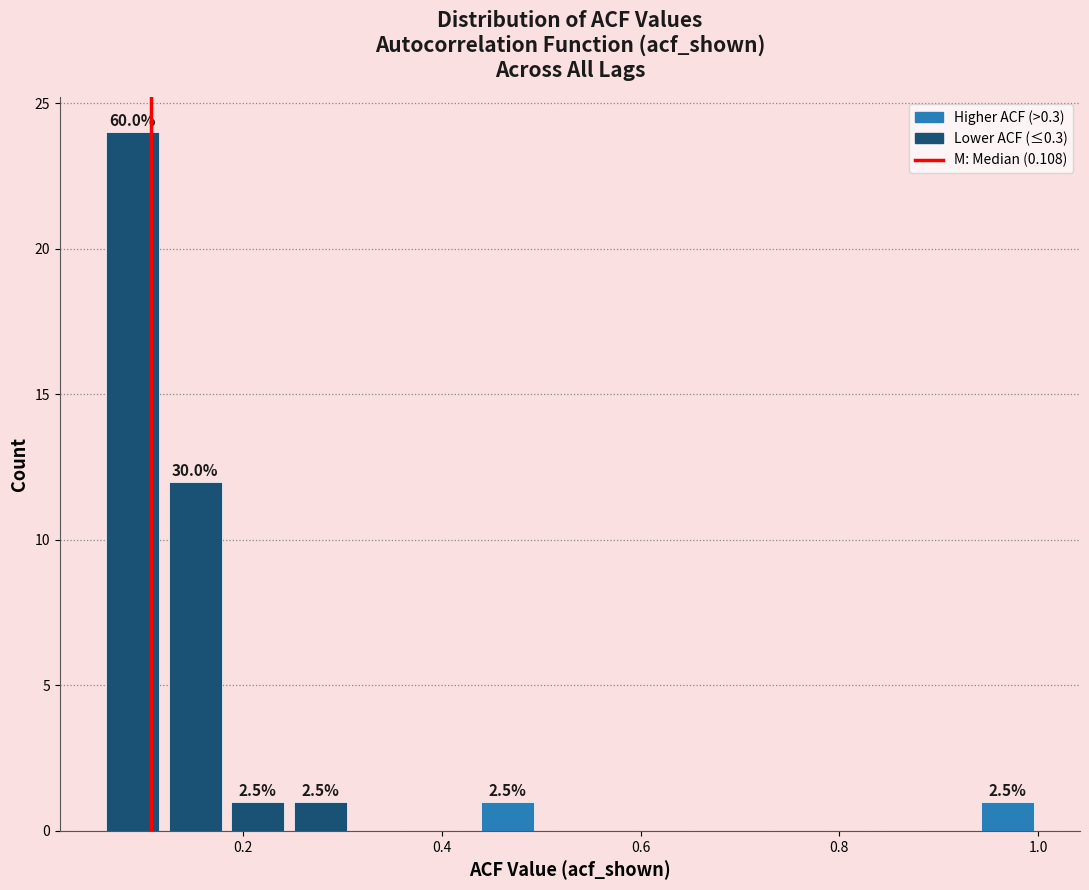

Around what value on the x-axis is the tallest bar? Give the approximate position of its centre, as read against the axis.

0.08